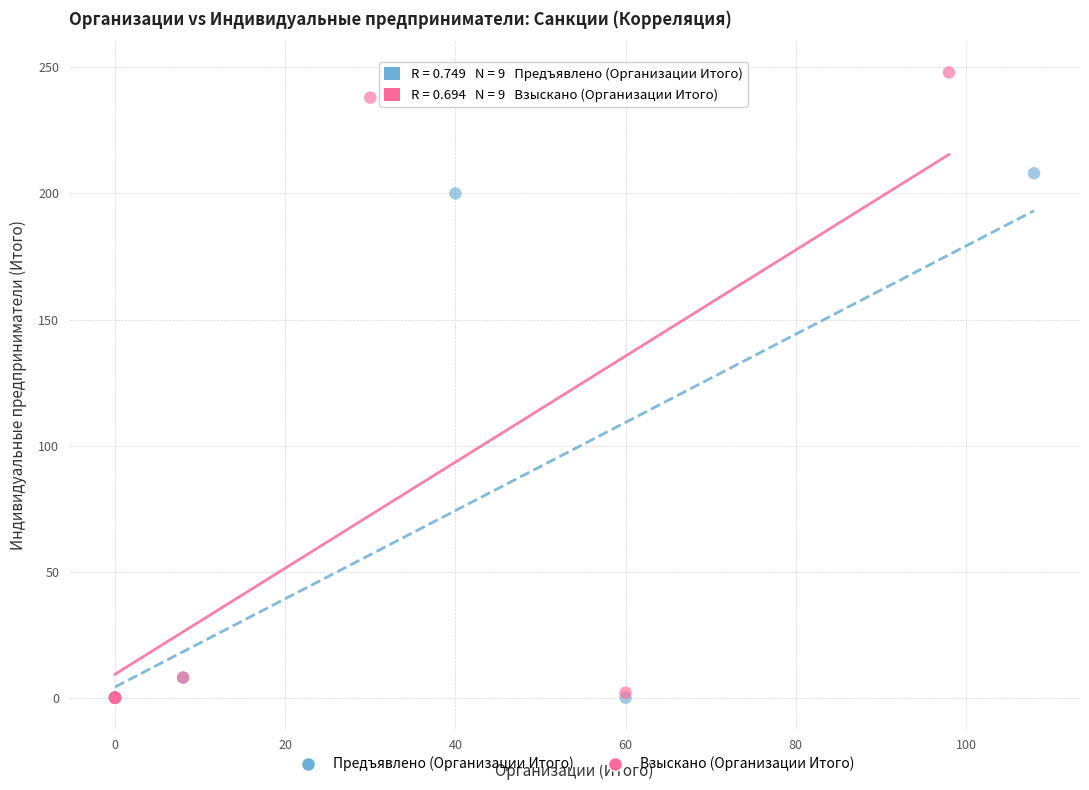

Which series has the widest spread of Y values?

Взыскано (Организации Итого)